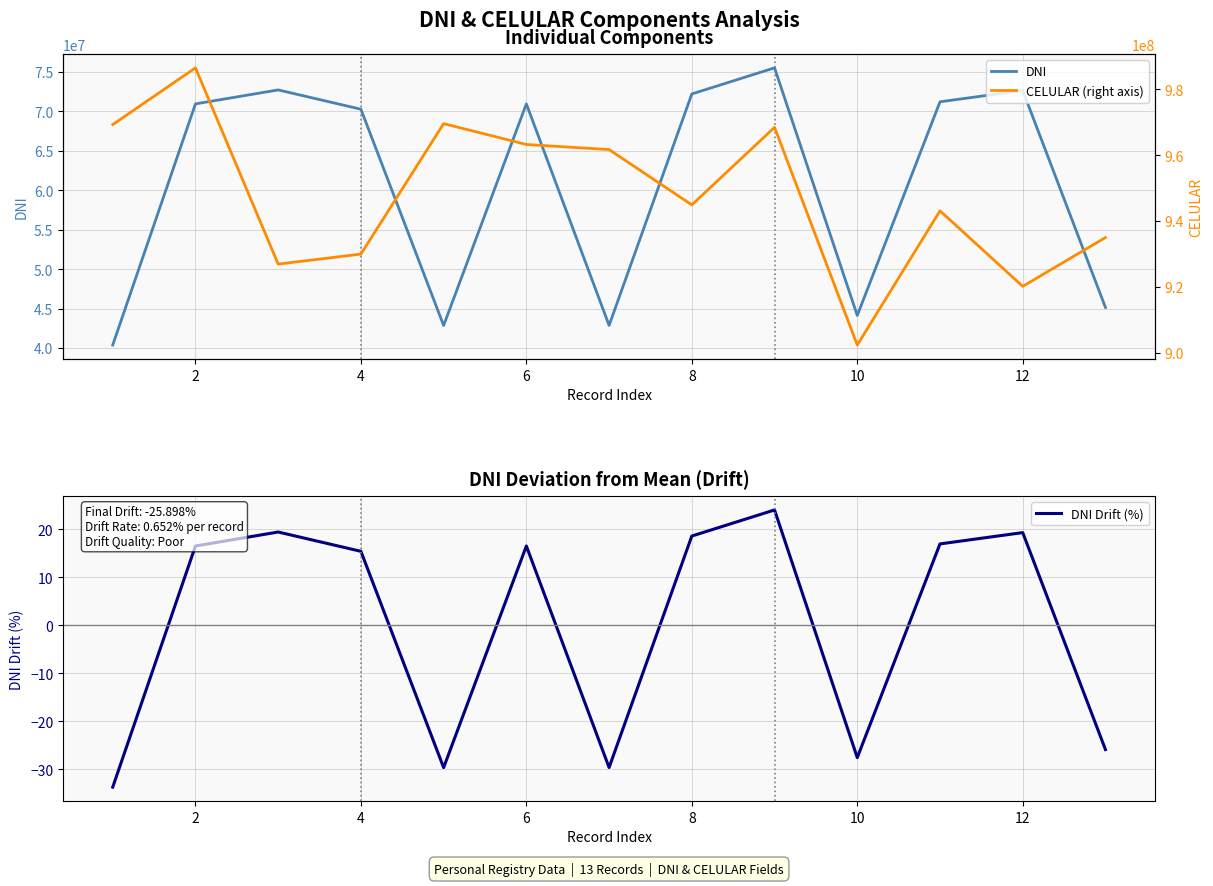

What is the average value of the CELULAR (right axis) series?

947768350.0